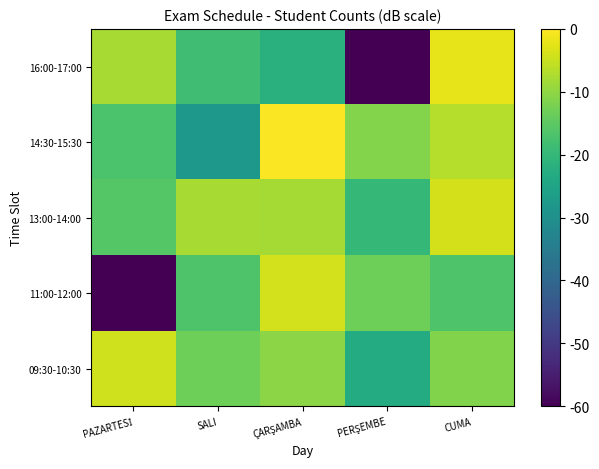

How many distinct data groups are displayed?

5